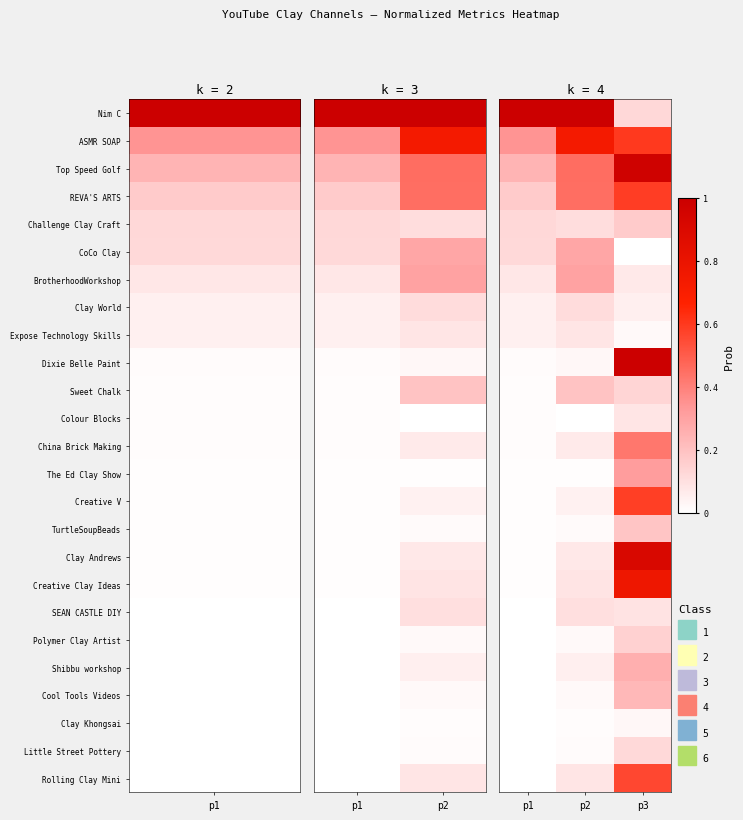

Which has a higher value, p3 or p2?

p2